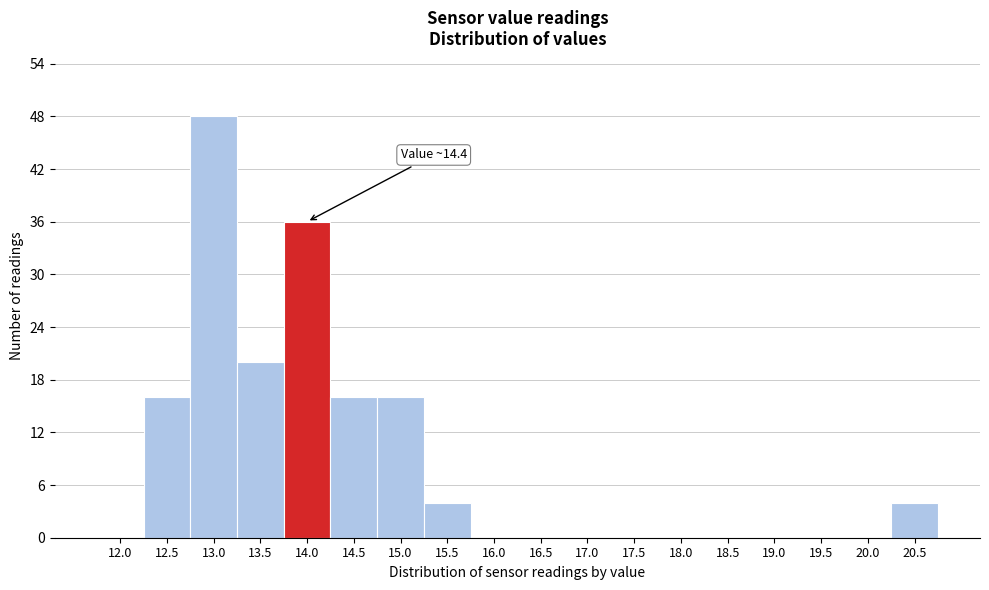

Reading left to right, transcribe all the data shown in this chart.

12.0=0	12.5=16	13.0=48	13.5=20	14.0=36	14.5=16	15.0=16	15.5=4	16.0=0	16.5=0	17.0=0	17.5=0	18.0=0	18.5=0	19.0=0	19.5=0	20.0=0	20.5=4